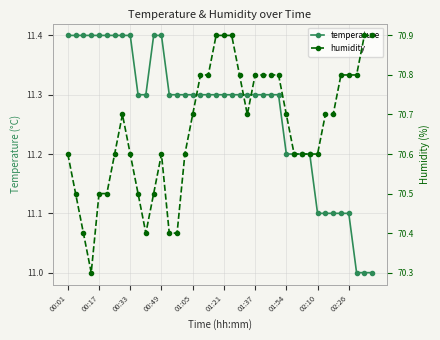

True or false: temperature and humidity cross at least once.

False